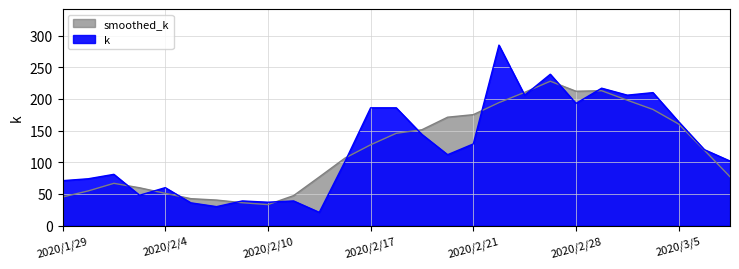

Which has a higher value, 2020/2/14 or 2020/2/13?

2020/2/14